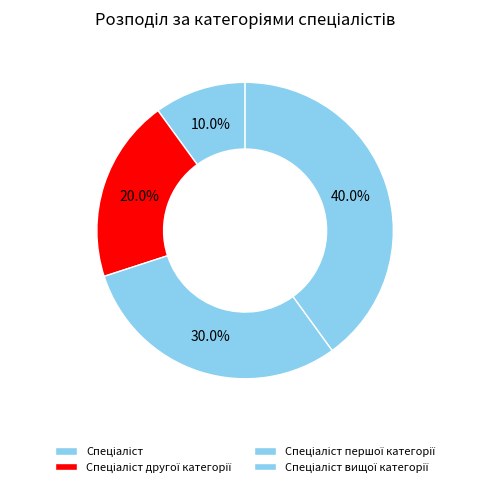

Which category has the biggest portion of the pie?

Спеціаліст вищої категорії